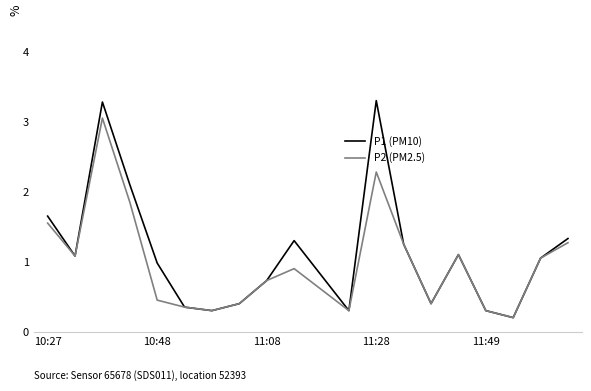

Rank the series by their maximum value, from lowest to highest.

P2 (PM2.5), P1 (PM10)